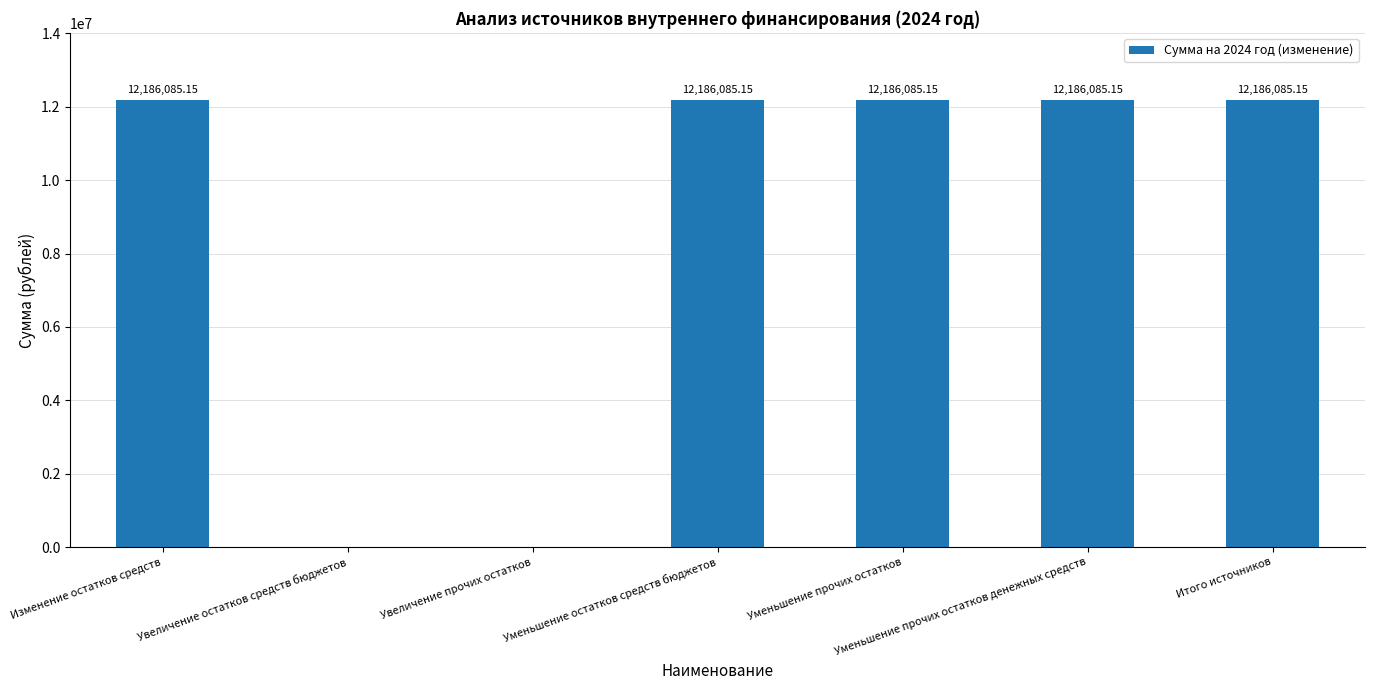

How many values exceed 12186085?

5